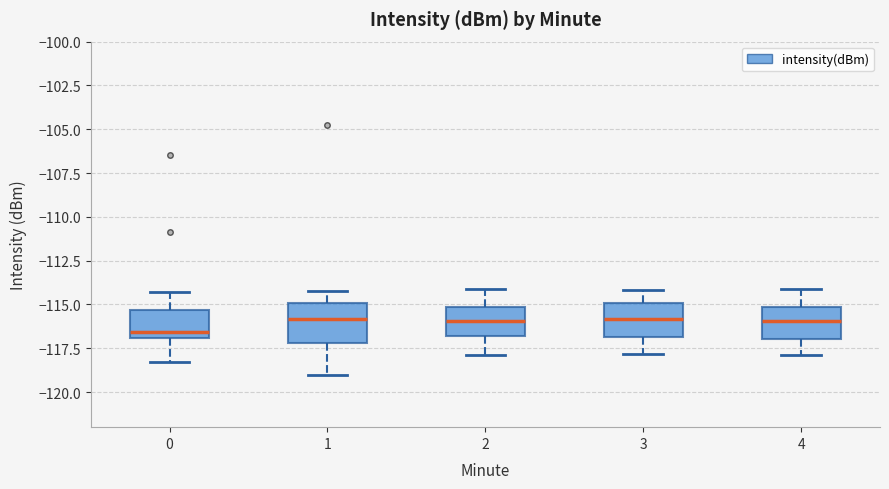

Reading left to right, read every box against the y-axis: the position of its median line, the range the box covers, and the ends of its whiskers. The values are not printed on the chart, so give them approximately, as read against the axis.

0: median -116.5, box -117.0 to -115.5, whiskers -118.5 to -114.5
1: median -116.0, box -117.0 to -115.0, whiskers -119.0 to -114.0
2: median -116.0, box -117.0 to -115.0, whiskers -118.0 to -114.0
3: median -116.0, box -117.0 to -115.0, whiskers -118.0 to -114.0
4: median -116.0, box -117.0 to -115.0, whiskers -118.0 to -114.0